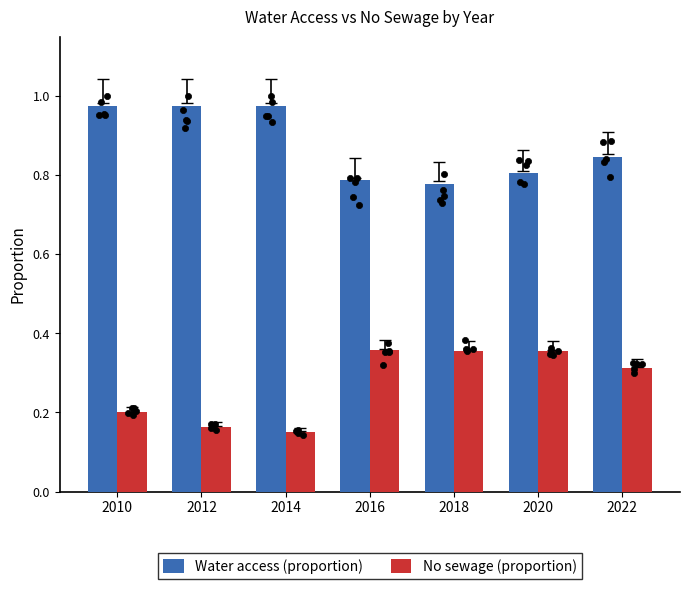

Which series has the widest spread of Y values?

No sewage (proportion)